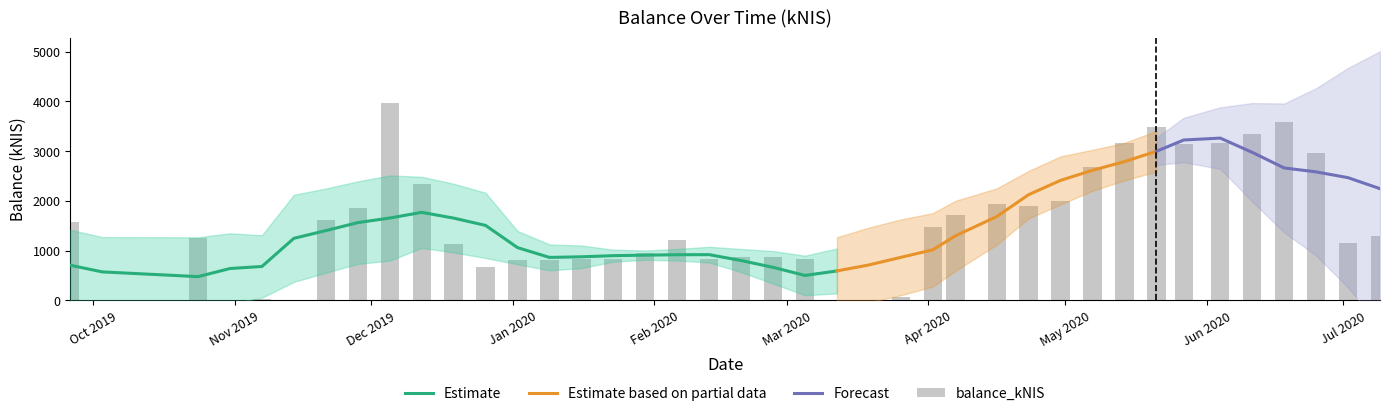

Does the chart contain any negative values?

No